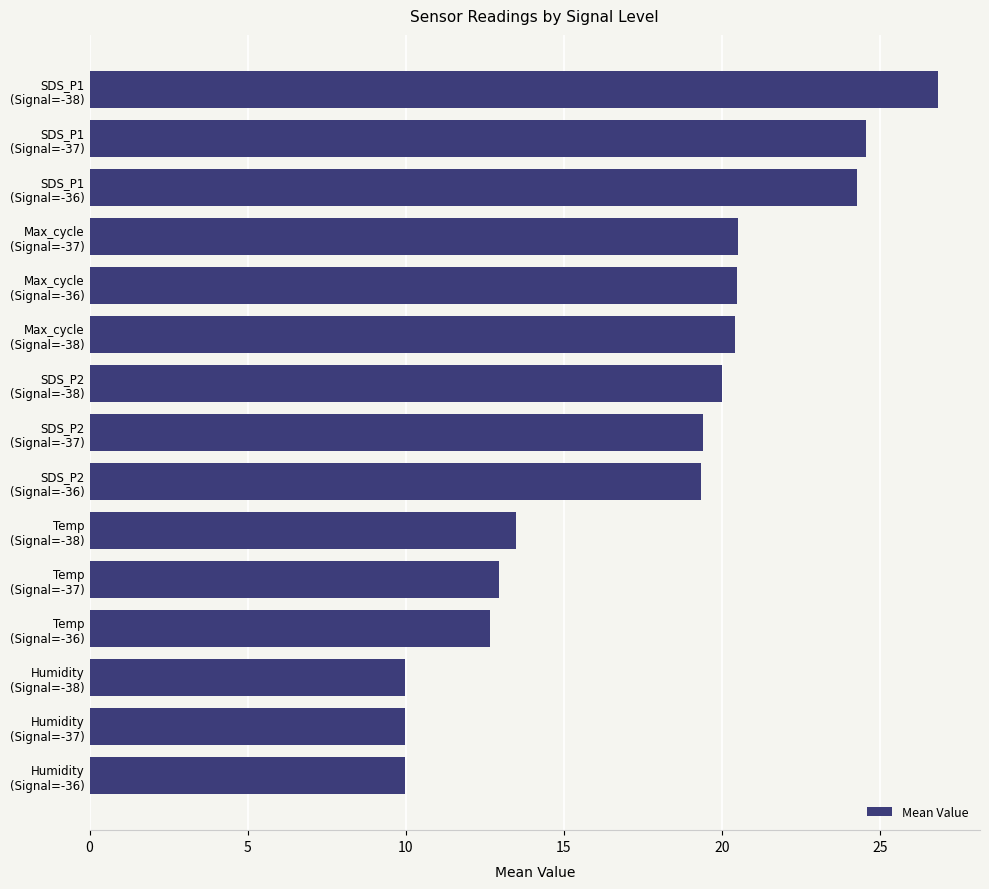

What is the greatest value displayed?

26.8